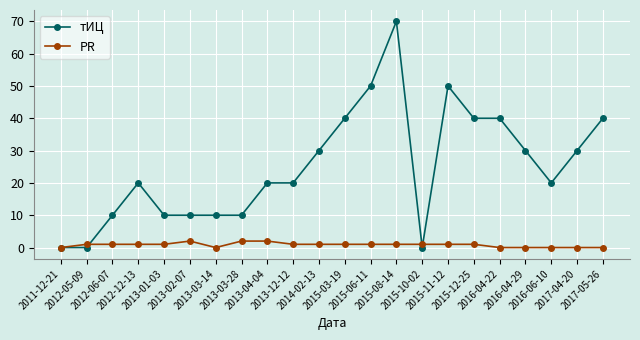

What is the difference between the highest and lowest values at 2016-04-29?

30